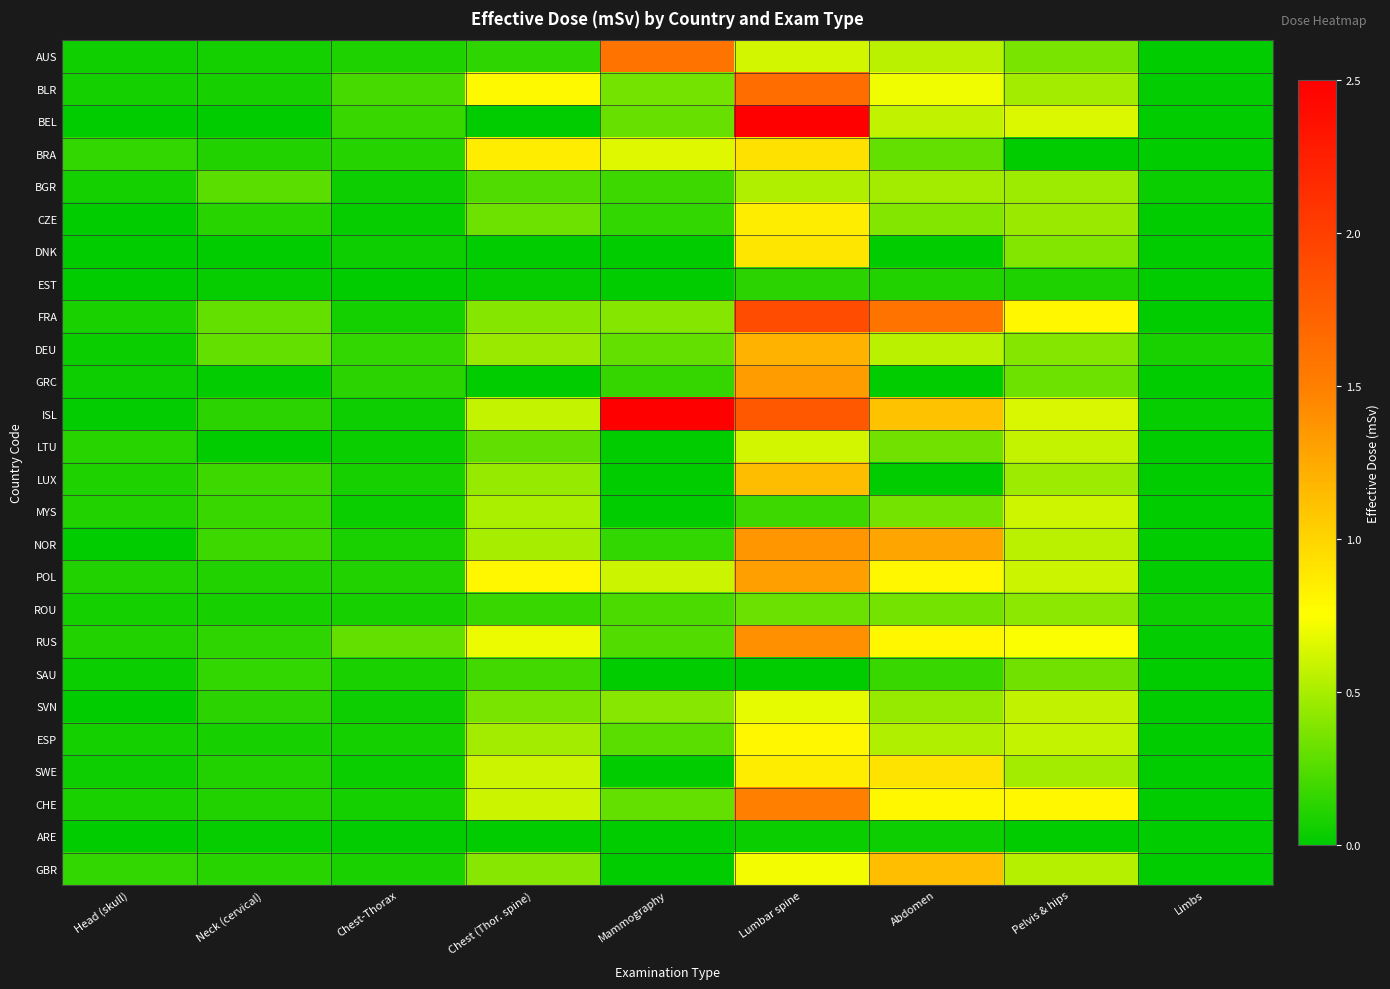

Reading right to left, what are all the values shown in this chart?

AUS: Limbs=0.0	Pelvis & hips=0.4	Abdomen=0.6	Lumbar spine=0.6	Mammography=1.6	Chest (Thor. spine)=0.1	Chest-Thorax=0.1	Neck (cervical)=0.1	Head (skull)=0.1
BLR: Limbs=0.0	Pelvis & hips=0.5	Abdomen=0.7	Lumbar spine=1.6	Mammography=0.3	Chest (Thor. spine)=0.8	Chest-Thorax=0.2	Neck (cervical)=0.1	Head (skull)=0.1
BEL: Limbs=0.0	Pelvis & hips=0.6	Abdomen=0.6	Lumbar spine=2.5	Mammography=0.3	Chest (Thor. spine)=0.0	Chest-Thorax=0.2	Neck (cervical)=0.0	Head (skull)=0.0
BRA: Limbs=0.0	Pelvis & hips=0.0	Abdomen=0.3	Lumbar spine=0.9	Mammography=0.7	Chest (Thor. spine)=0.8	Chest-Thorax=0.1	Neck (cervical)=0.1	Head (skull)=0.1
BGR: Limbs=0.0	Pelvis & hips=0.5	Abdomen=0.5	Lumbar spine=0.5	Mammography=0.2	Chest (Thor. spine)=0.2	Chest-Thorax=0.0	Neck (cervical)=0.3	Head (skull)=0.1
CZE: Limbs=0.0	Pelvis & hips=0.5	Abdomen=0.4	Lumbar spine=0.9	Mammography=0.2	Chest (Thor. spine)=0.3	Chest-Thorax=0.0	Neck (cervical)=0.1	Head (skull)=0.0
DNK: Limbs=0.0	Pelvis & hips=0.4	Abdomen=0.0	Lumbar spine=0.9	Mammography=0.0	Chest (Thor. spine)=0.0	Chest-Thorax=0.0	Neck (cervical)=0.0	Head (skull)=0.0
EST: Limbs=0.0	Pelvis & hips=0.1	Abdomen=0.1	Lumbar spine=0.1	Mammography=0.0	Chest (Thor. spine)=0.0	Chest-Thorax=0.0	Neck (cervical)=0.0	Head (skull)=0.0
FRA: Limbs=0.0	Pelvis & hips=0.8	Abdomen=1.6	Lumbar spine=1.9	Mammography=0.4	Chest (Thor. spine)=0.4	Chest-Thorax=0.1	Neck (cervical)=0.3	Head (skull)=0.1
DEU: Limbs=0.1	Pelvis & hips=0.4	Abdomen=0.6	Lumbar spine=1.2	Mammography=0.3	Chest (Thor. spine)=0.5	Chest-Thorax=0.1	Neck (cervical)=0.3	Head (skull)=0.0
GRC: Limbs=0.0	Pelvis & hips=0.3	Abdomen=0.0	Lumbar spine=1.3	Mammography=0.2	Chest (Thor. spine)=0.0	Chest-Thorax=0.1	Neck (cervical)=0.0	Head (skull)=0.0
ISL: Limbs=0.0	Pelvis & hips=0.6	Abdomen=1.1	Lumbar spine=1.8	Mammography=2.5	Chest (Thor. spine)=0.6	Chest-Thorax=0.0	Neck (cervical)=0.1	Head (skull)=0.0
LTU: Limbs=0.0	Pelvis & hips=0.6	Abdomen=0.3	Lumbar spine=0.6	Mammography=0.0	Chest (Thor. spine)=0.3	Chest-Thorax=0.0	Neck (cervical)=0.0	Head (skull)=0.1
LUX: Limbs=0.0	Pelvis & hips=0.5	Abdomen=0.0	Lumbar spine=1.1	Mammography=0.0	Chest (Thor. spine)=0.4	Chest-Thorax=0.1	Neck (cervical)=0.2	Head (skull)=0.1
MYS: Limbs=0.0	Pelvis & hips=0.6	Abdomen=0.3	Lumbar spine=0.2	Mammography=0.0	Chest (Thor. spine)=0.5	Chest-Thorax=0.0	Neck (cervical)=0.2	Head (skull)=0.1
NOR: Limbs=0.0	Pelvis & hips=0.6	Abdomen=1.3	Lumbar spine=1.4	Mammography=0.1	Chest (Thor. spine)=0.5	Chest-Thorax=0.1	Neck (cervical)=0.2	Head (skull)=0.0
POL: Limbs=0.0	Pelvis & hips=0.6	Abdomen=0.8	Lumbar spine=1.3	Mammography=0.6	Chest (Thor. spine)=0.8	Chest-Thorax=0.1	Neck (cervical)=0.1	Head (skull)=0.1
ROU: Limbs=0.0	Pelvis & hips=0.4	Abdomen=0.3	Lumbar spine=0.3	Mammography=0.2	Chest (Thor. spine)=0.2	Chest-Thorax=0.1	Neck (cervical)=0.1	Head (skull)=0.1
RUS: Limbs=0.0	Pelvis & hips=0.7	Abdomen=0.8	Lumbar spine=1.4	Mammography=0.2	Chest (Thor. spine)=0.7	Chest-Thorax=0.3	Neck (cervical)=0.1	Head (skull)=0.1
SAU: Limbs=0.0	Pelvis & hips=0.3	Abdomen=0.2	Lumbar spine=0.0	Mammography=0.0	Chest (Thor. spine)=0.2	Chest-Thorax=0.1	Neck (cervical)=0.1	Head (skull)=0.0
SVN: Limbs=0.0	Pelvis & hips=0.6	Abdomen=0.4	Lumbar spine=0.7	Mammography=0.4	Chest (Thor. spine)=0.4	Chest-Thorax=0.0	Neck (cervical)=0.1	Head (skull)=0.0
ESP: Limbs=0.0	Pelvis & hips=0.6	Abdomen=0.5	Lumbar spine=0.8	Mammography=0.3	Chest (Thor. spine)=0.5	Chest-Thorax=0.1	Neck (cervical)=0.1	Head (skull)=0.1
SWE: Limbs=0.0	Pelvis & hips=0.5	Abdomen=0.9	Lumbar spine=0.9	Mammography=0.0	Chest (Thor. spine)=0.6	Chest-Thorax=0.0	Neck (cervical)=0.1	Head (skull)=0.0
CHE: Limbs=0.0	Pelvis & hips=0.8	Abdomen=0.8	Lumbar spine=1.5	Mammography=0.3	Chest (Thor. spine)=0.6	Chest-Thorax=0.1	Neck (cervical)=0.1	Head (skull)=0.1
ARE: Limbs=0.0	Pelvis & hips=0.0	Abdomen=0.0	Lumbar spine=0.0	Mammography=0.0	Chest (Thor. spine)=0.0	Chest-Thorax=0.0	Neck (cervical)=0.0	Head (skull)=0.0
GBR: Limbs=0.0	Pelvis & hips=0.5	Abdomen=1.1	Lumbar spine=0.7	Mammography=0.0	Chest (Thor. spine)=0.4	Chest-Thorax=0.1	Neck (cervical)=0.1	Head (skull)=0.2